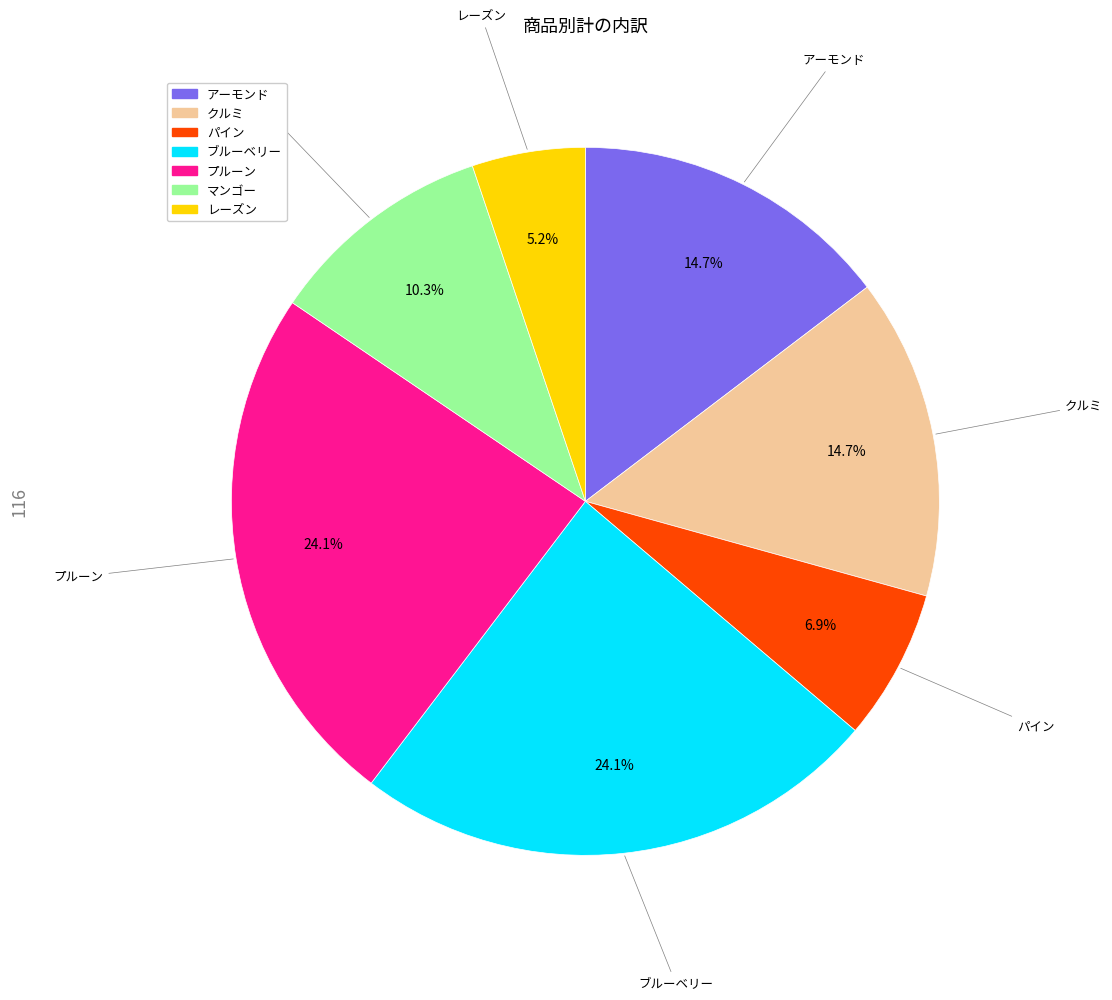

Count the number of slices in the pie.

7